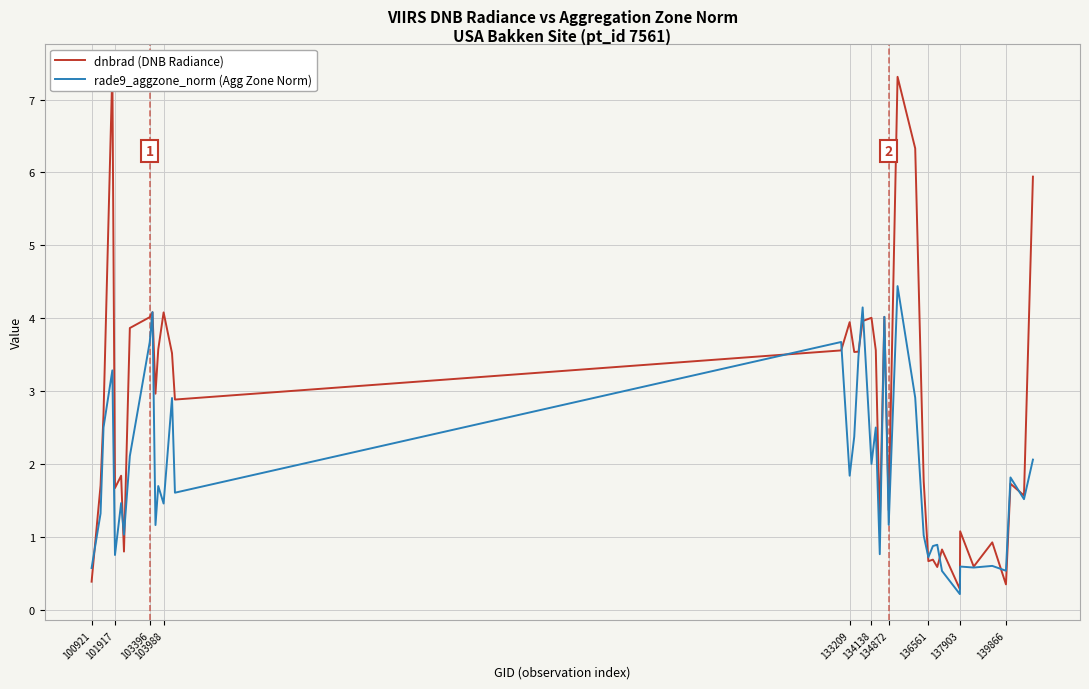

What is the label of the 40th point from the right?

100921